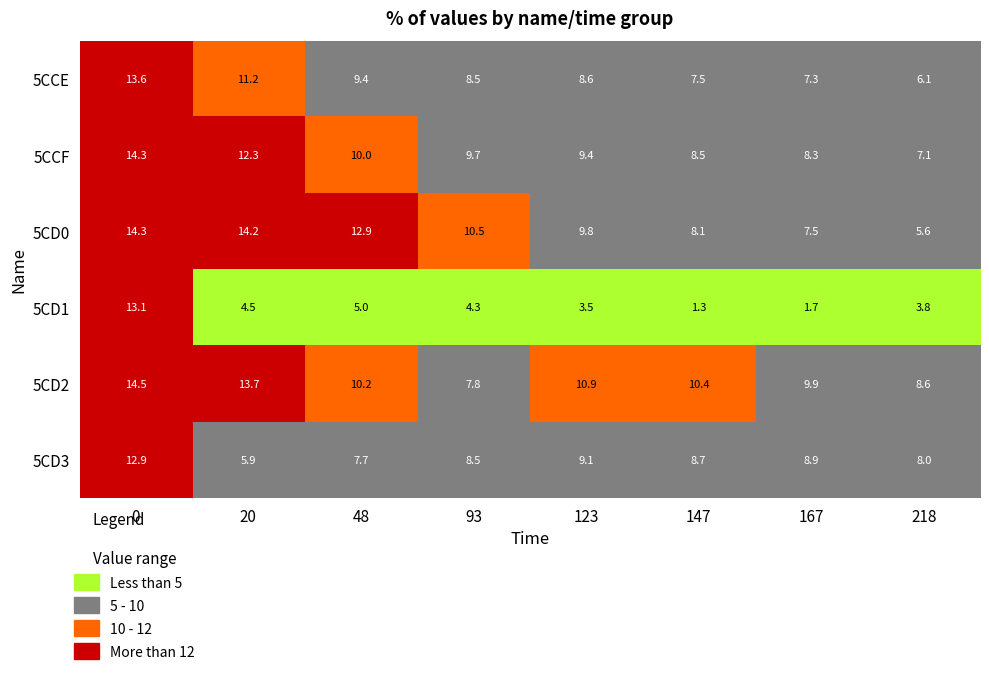

What is the difference between the 5CCE values at 48 and 123?

0.8